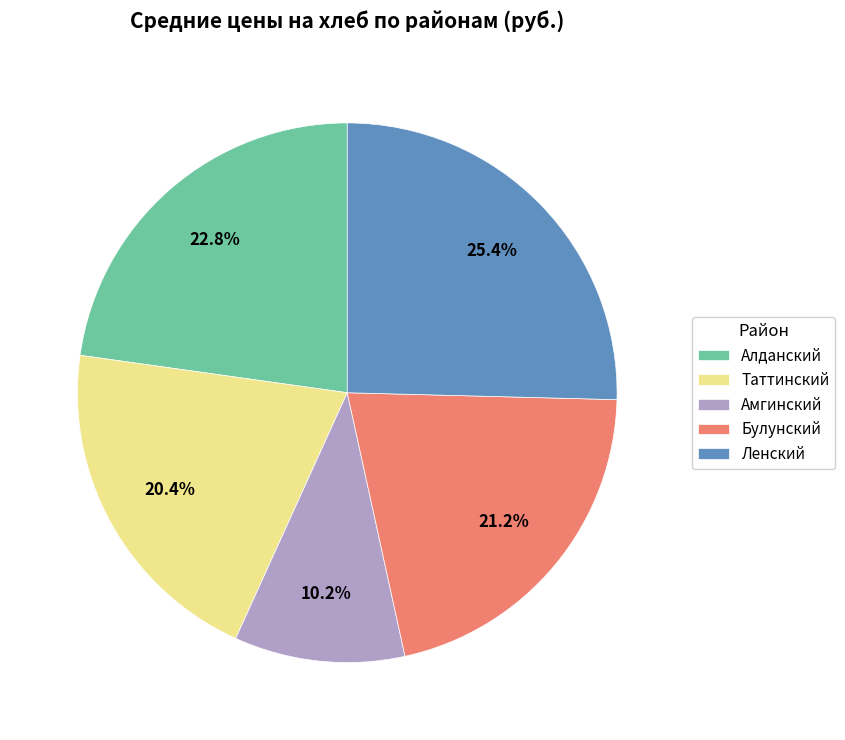

Combined, what portion of the pie is Алданский and Амгинский?

33.0%